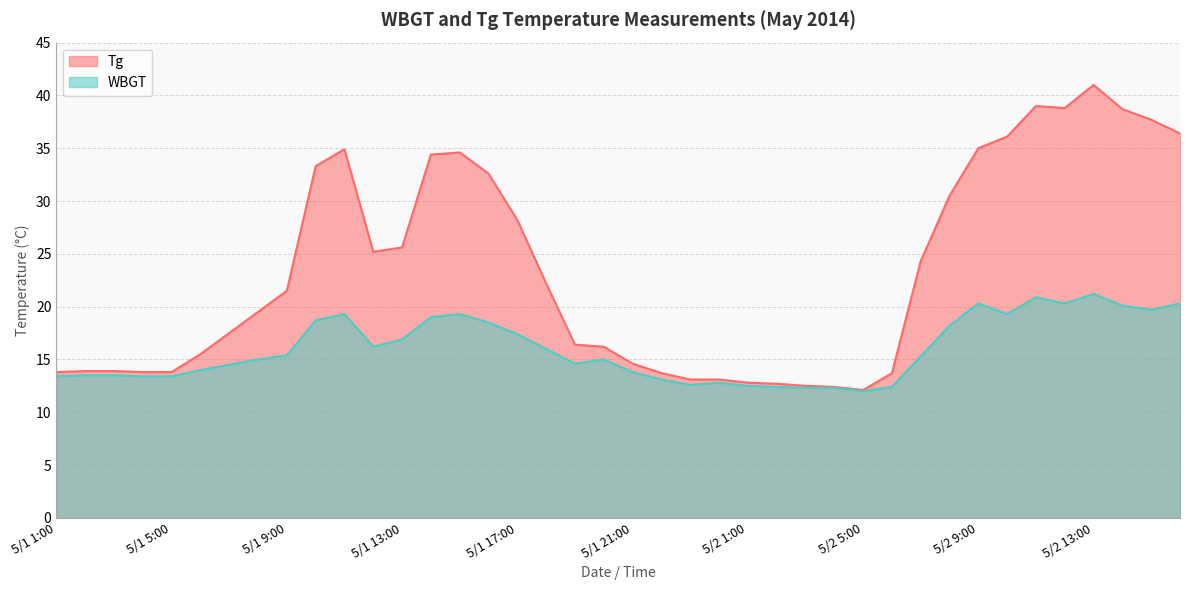

True or false: Tg and WBGT intersect in this chart.

False